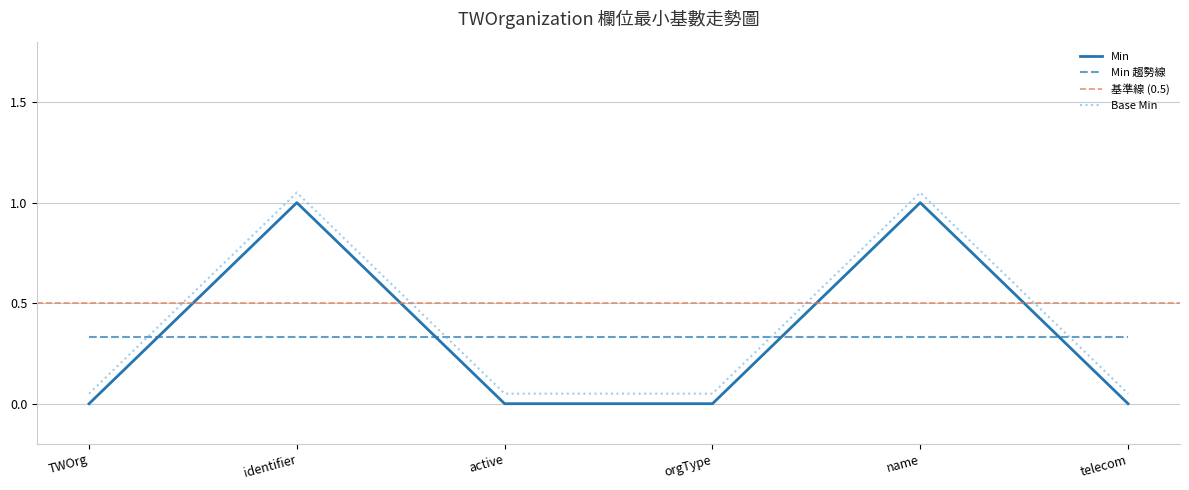

What is the value of the Min point at the 5th from the left?

1.0